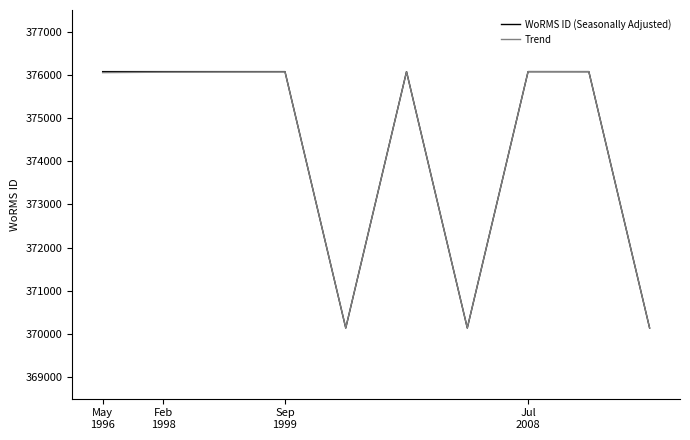

What is the greatest value displayed?

376073